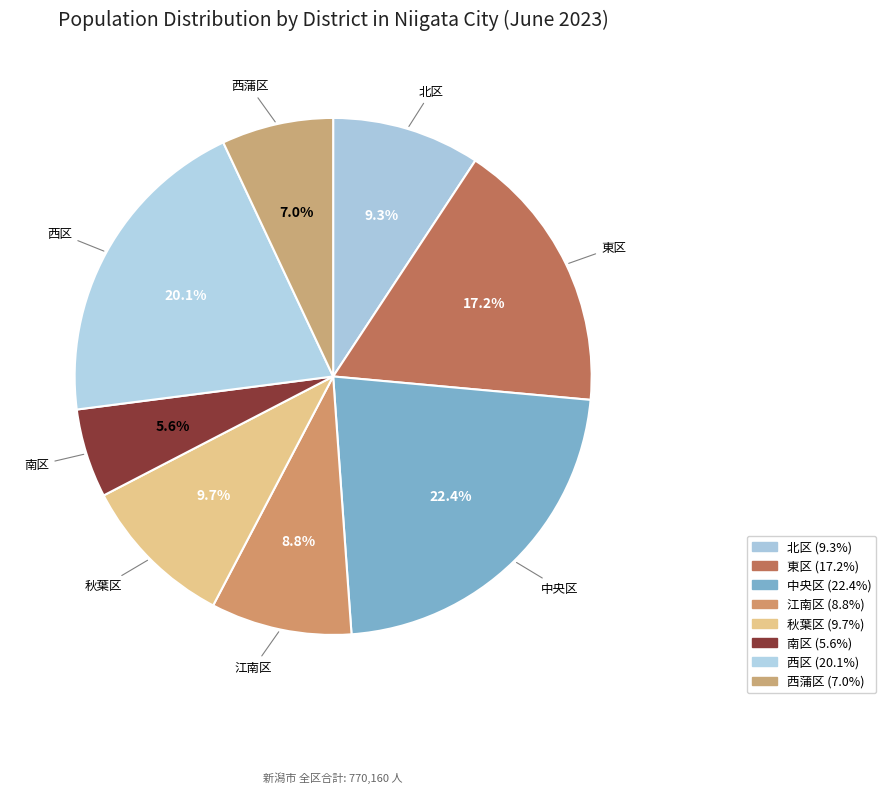

Is the sum of 中央区 and 江南区 greater than half?

No